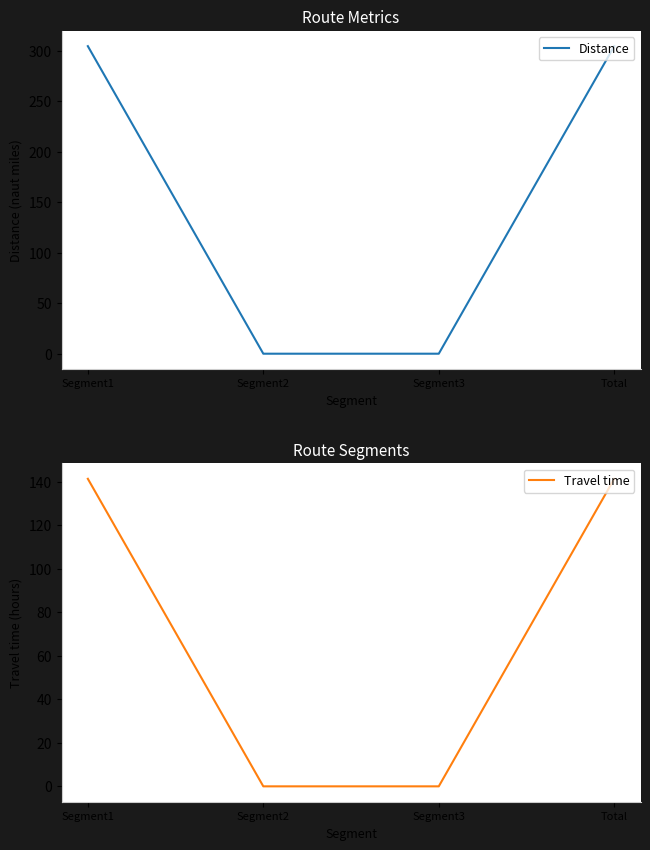

Does the chart display data point markers on the line(s)?

No